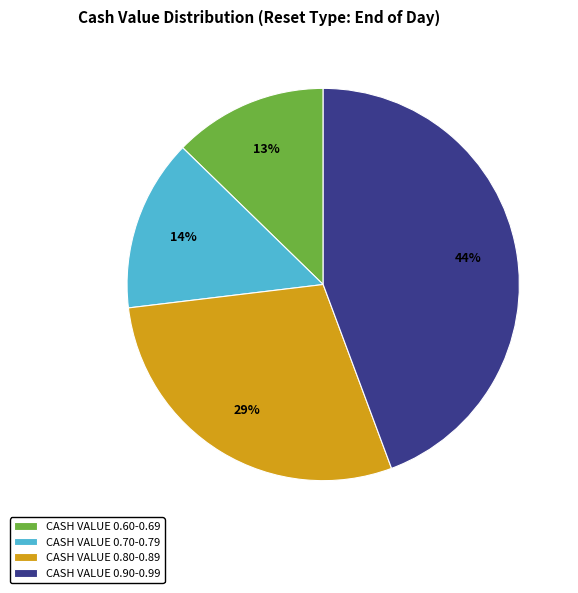

The CASH VALUE 0.60-0.69 slice represents 13% of the pie. True or false?

True